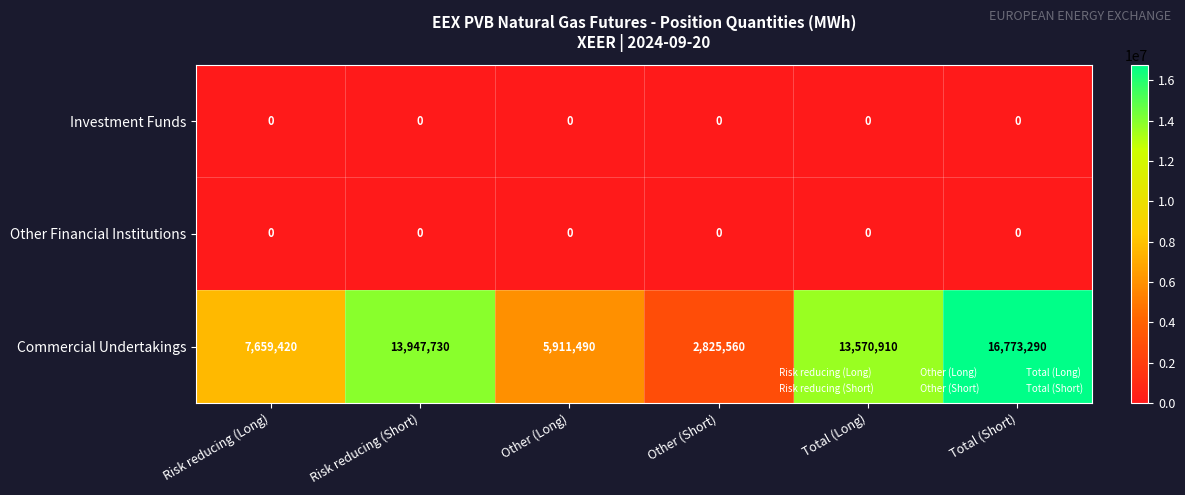

Reading right to left, list all the values displayed in this chart.

Investment Funds: Total (Short)=0	Total (Long)=0	Other (Short)=0	Other (Long)=0	Risk reducing (Short)=0	Risk reducing (Long)=0
Other Financial Institutions: Total (Short)=0	Total (Long)=0	Other (Short)=0	Other (Long)=0	Risk reducing (Short)=0	Risk reducing (Long)=0
Commercial Undertakings: Total (Short)=16773290	Total (Long)=13570910	Other (Short)=2825560	Other (Long)=5911490	Risk reducing (Short)=13947730	Risk reducing (Long)=7659420